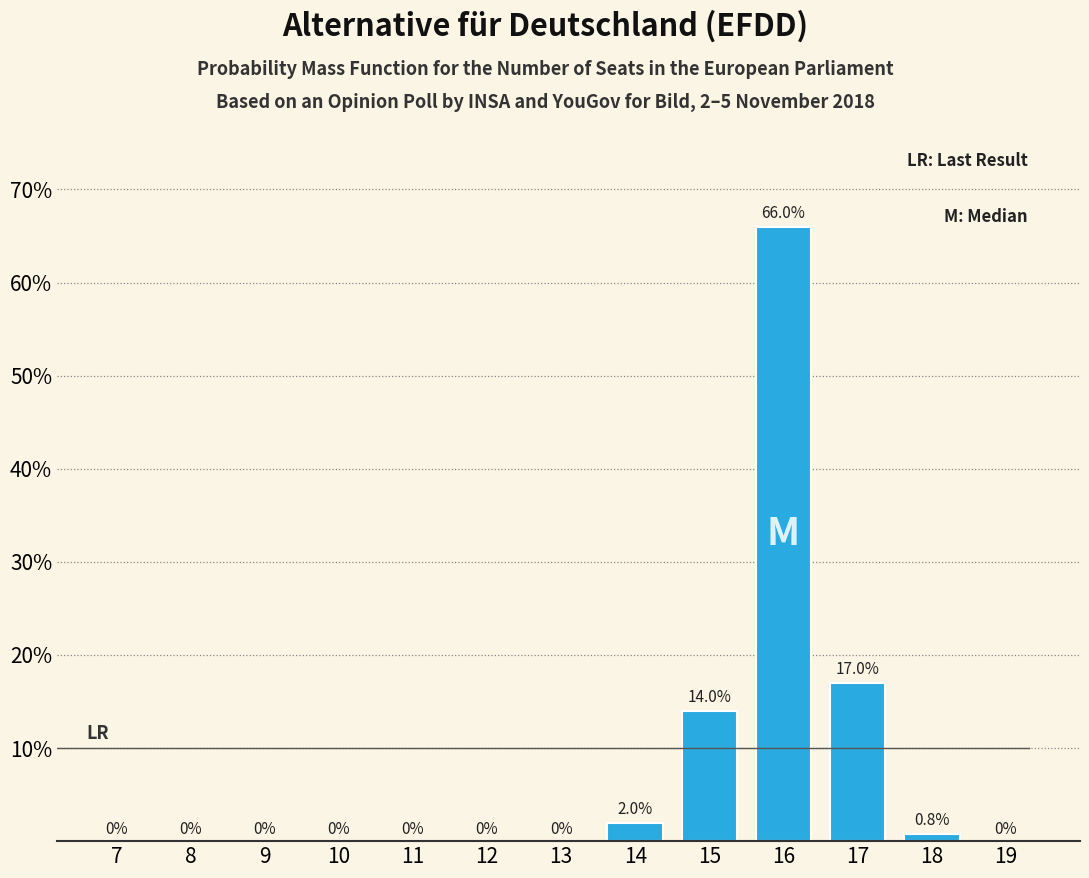

Reading right to left, transcribe all the data shown in this chart.

19=0.0	18=0.8	17=17.0	16=66.0	15=14.0	14=2.0	13=0.0	12=0.0	11=0.0	10=0.0	9=0.0	8=0.0	7=0.0